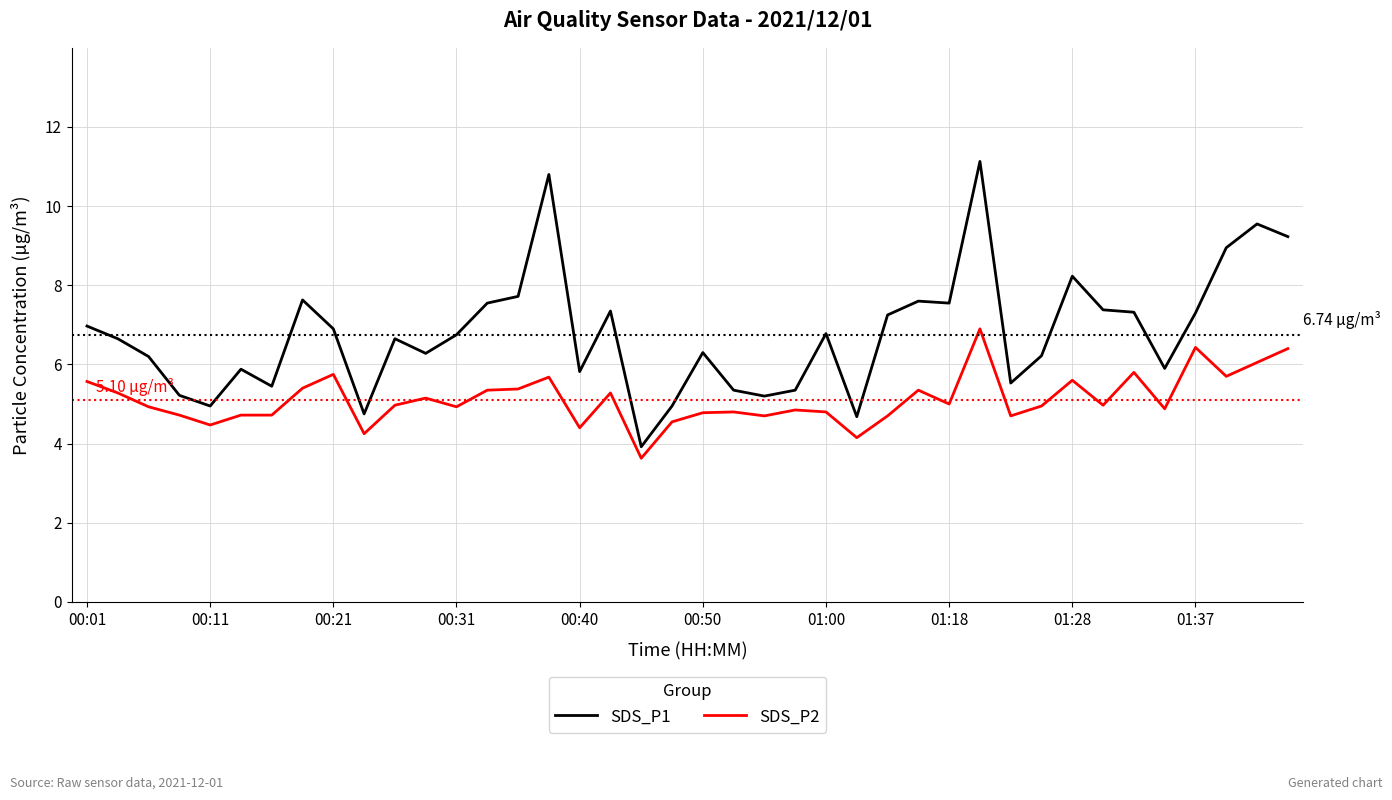

Which series has the widest spread of values?

SDS_P1